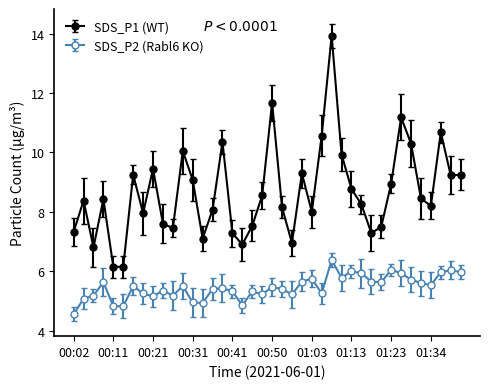

What is the value of the SDS_P1 (WT) point at the 13th from the left?

9.1